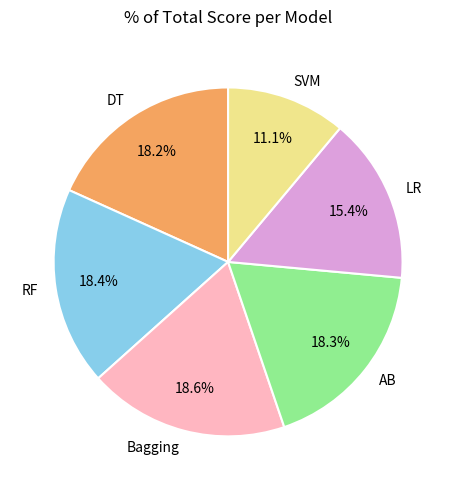

Count the number of slices in the pie.

6